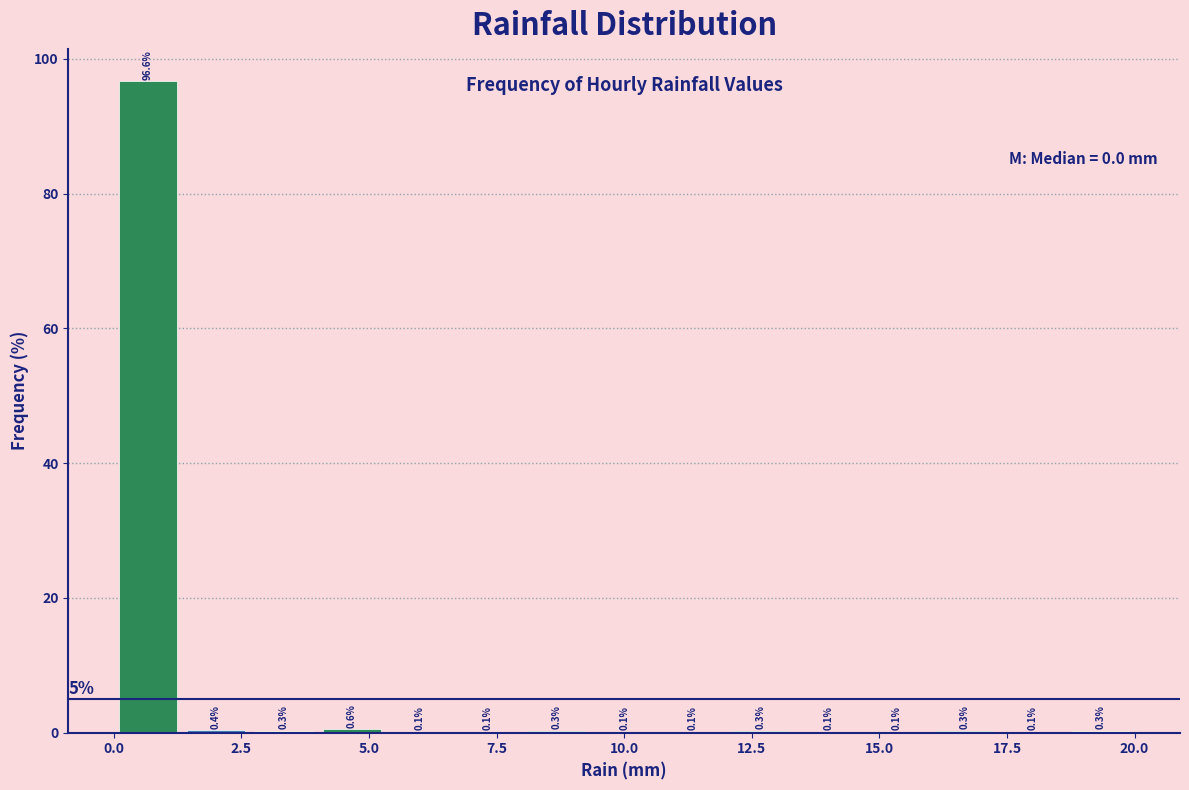

Read against the x-axis, roughly where is the centre of the tallest bar?

0.5